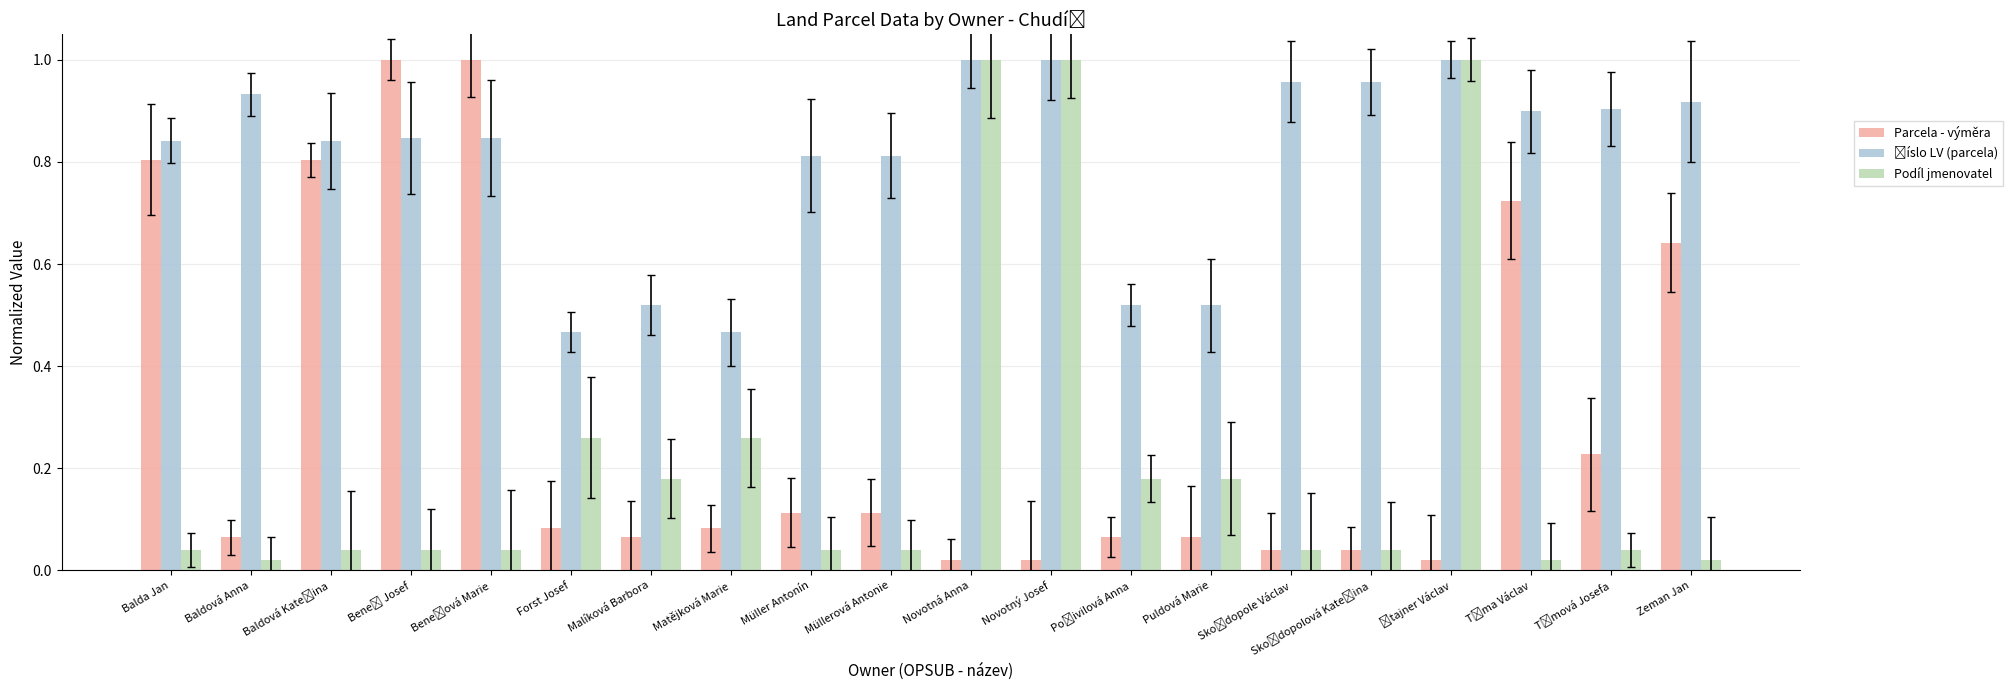

Where is Parcela - výměra nearest to the value 0?

Novotná Anna